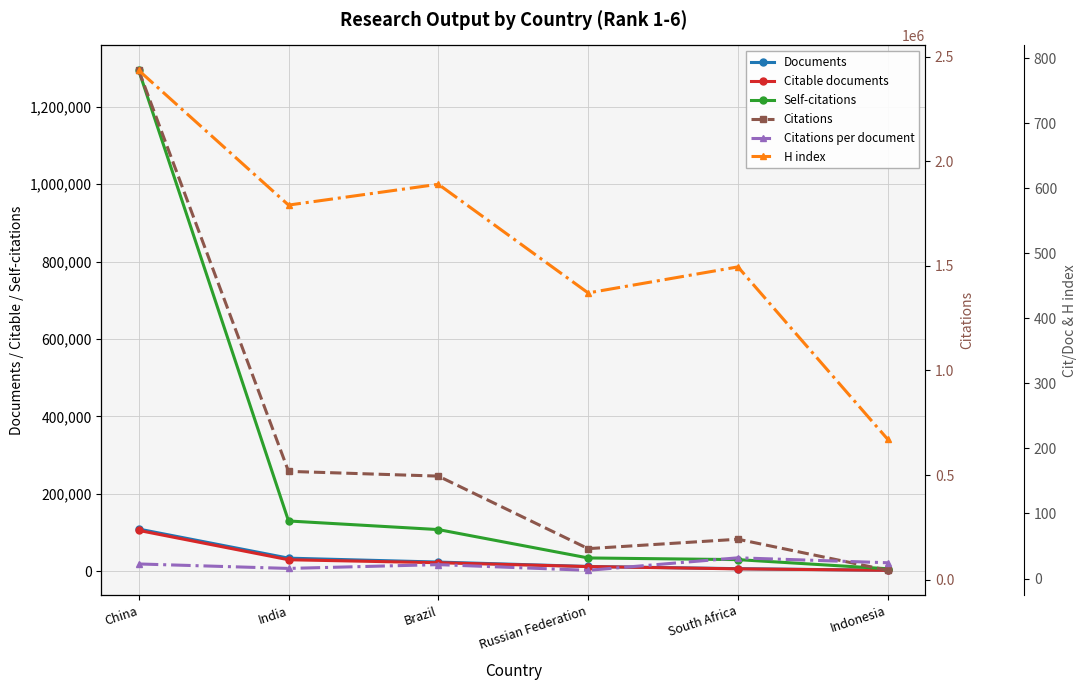

What is the sum of the Citations values at Indonesia and South Africa?

238530.0